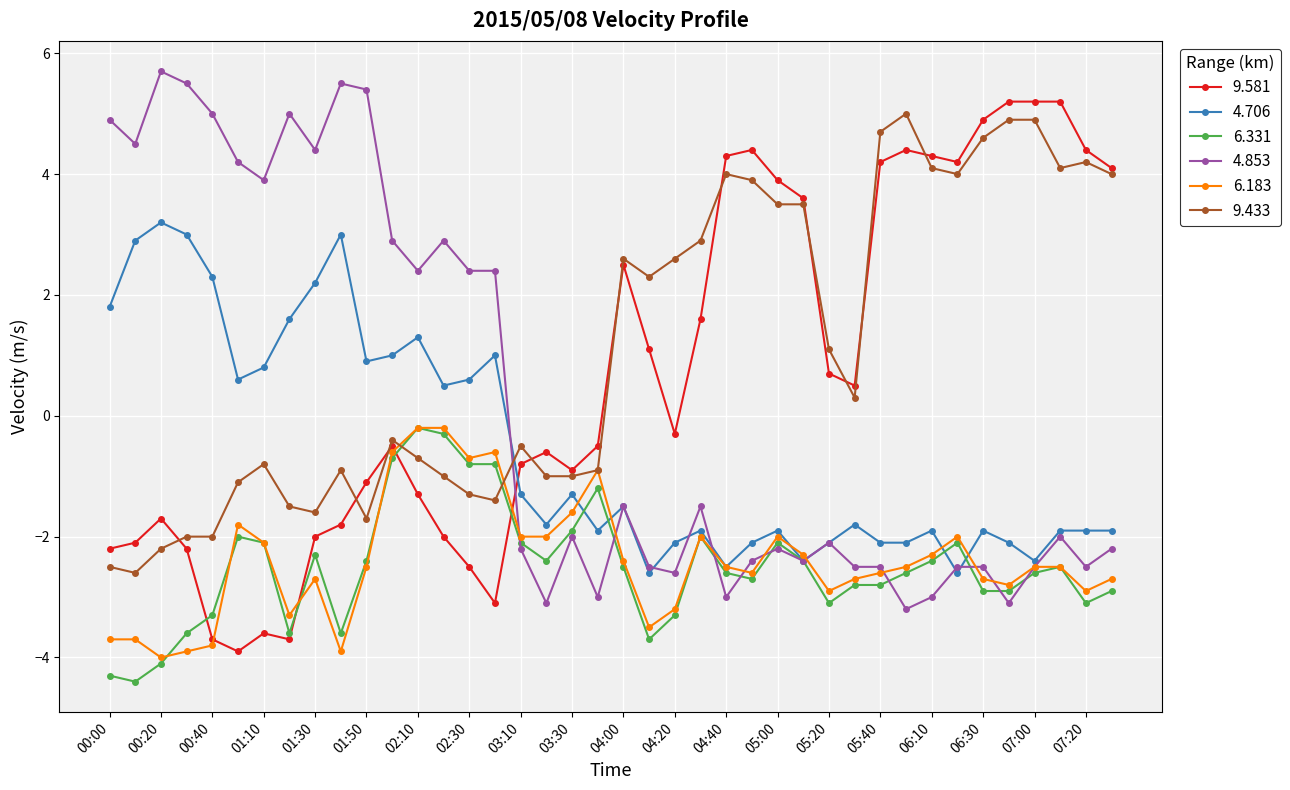

What is the maximum value for 4.853?

5.7